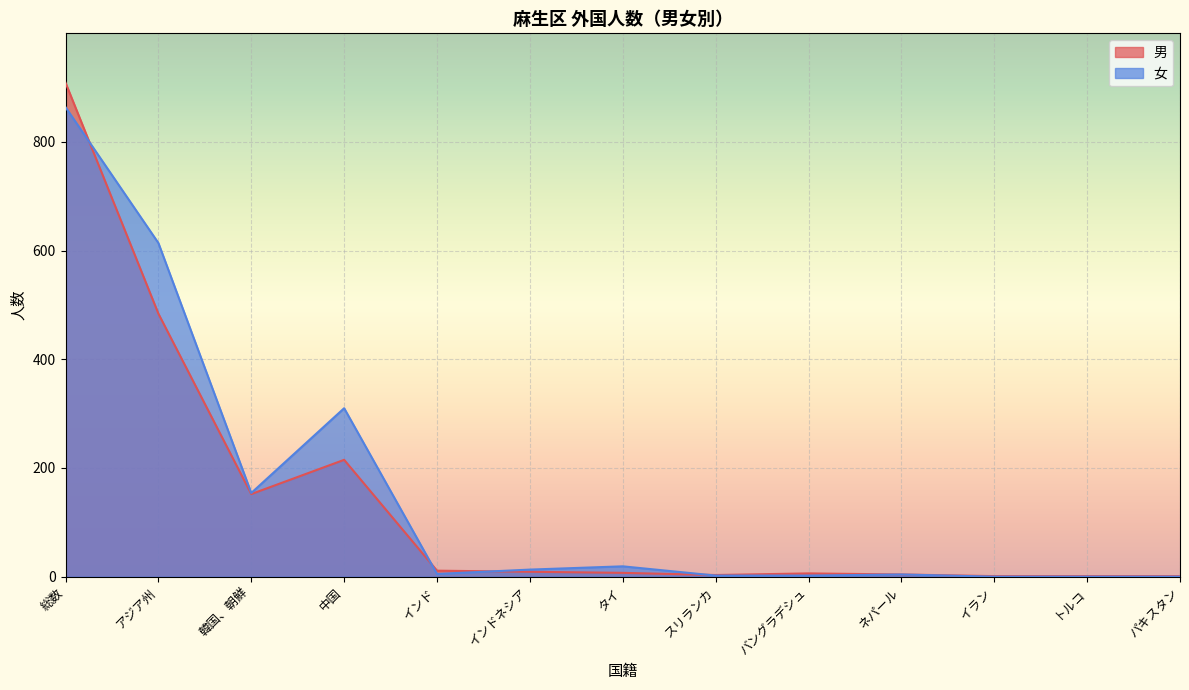

What are all the series names shown in the legend?

男, 女